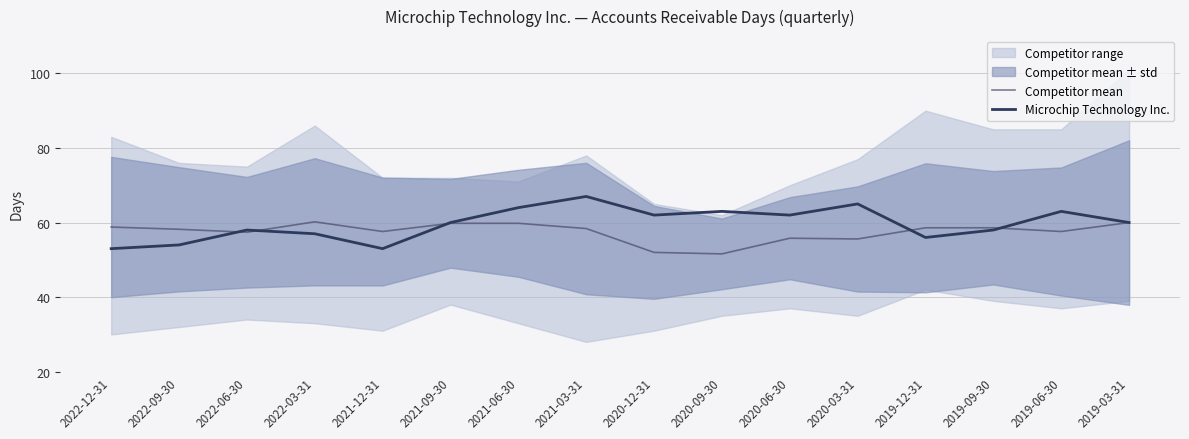

Which series has the largest total across all categories?

Microchip Technology Inc.